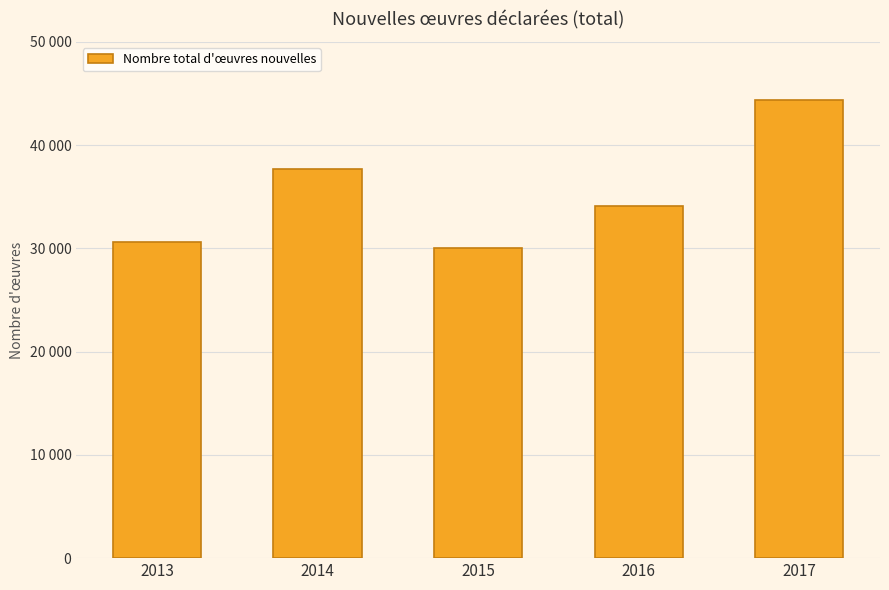

Reading right to left, list all the values displayed in this chart.

2017=44369	2016=34106	2015=30001	2014=37695	2013=30605